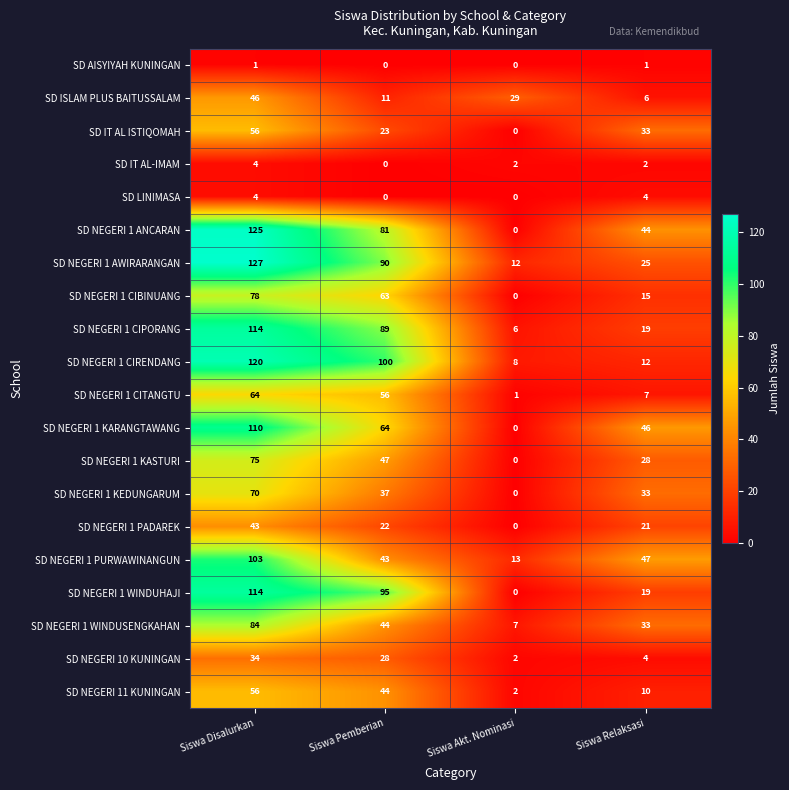

What is the difference between the SD NEGERI 1 PADAREK values at Siswa Akt. Nominasi and Siswa Relaksasi?

21